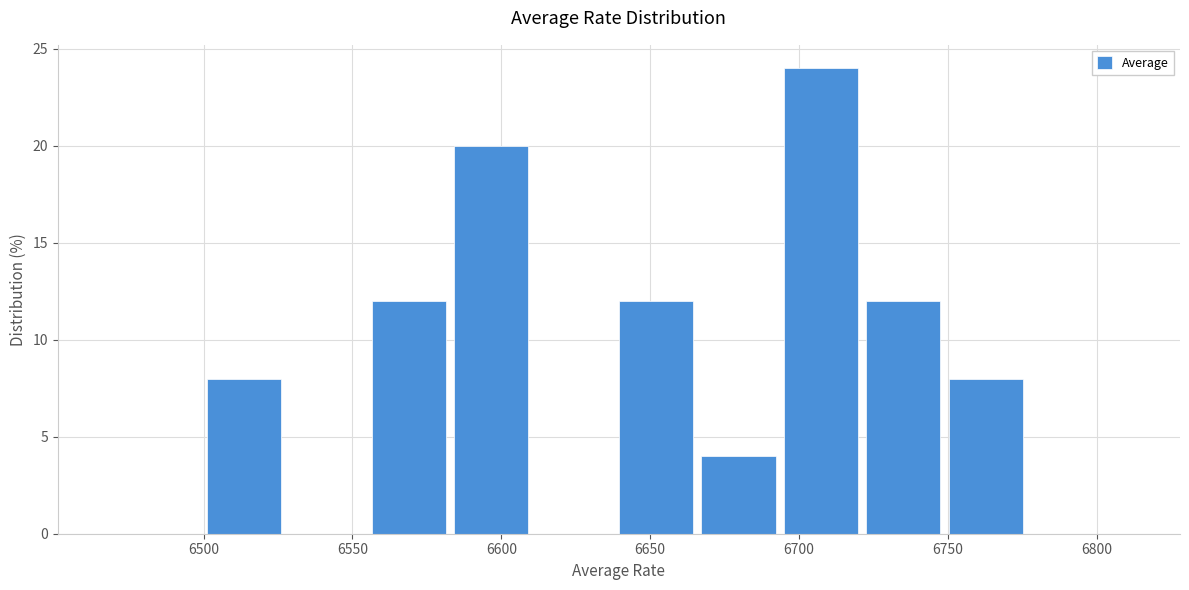

Over which range of the x-axis is the bar tallest?

6695 to 6725